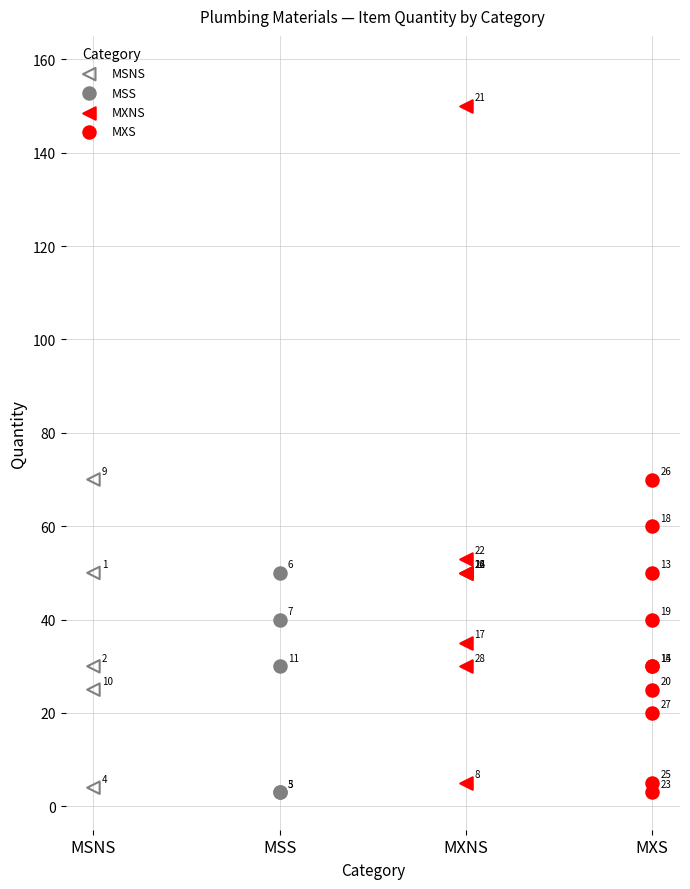

Which series contains the highest Y value?

MXNS